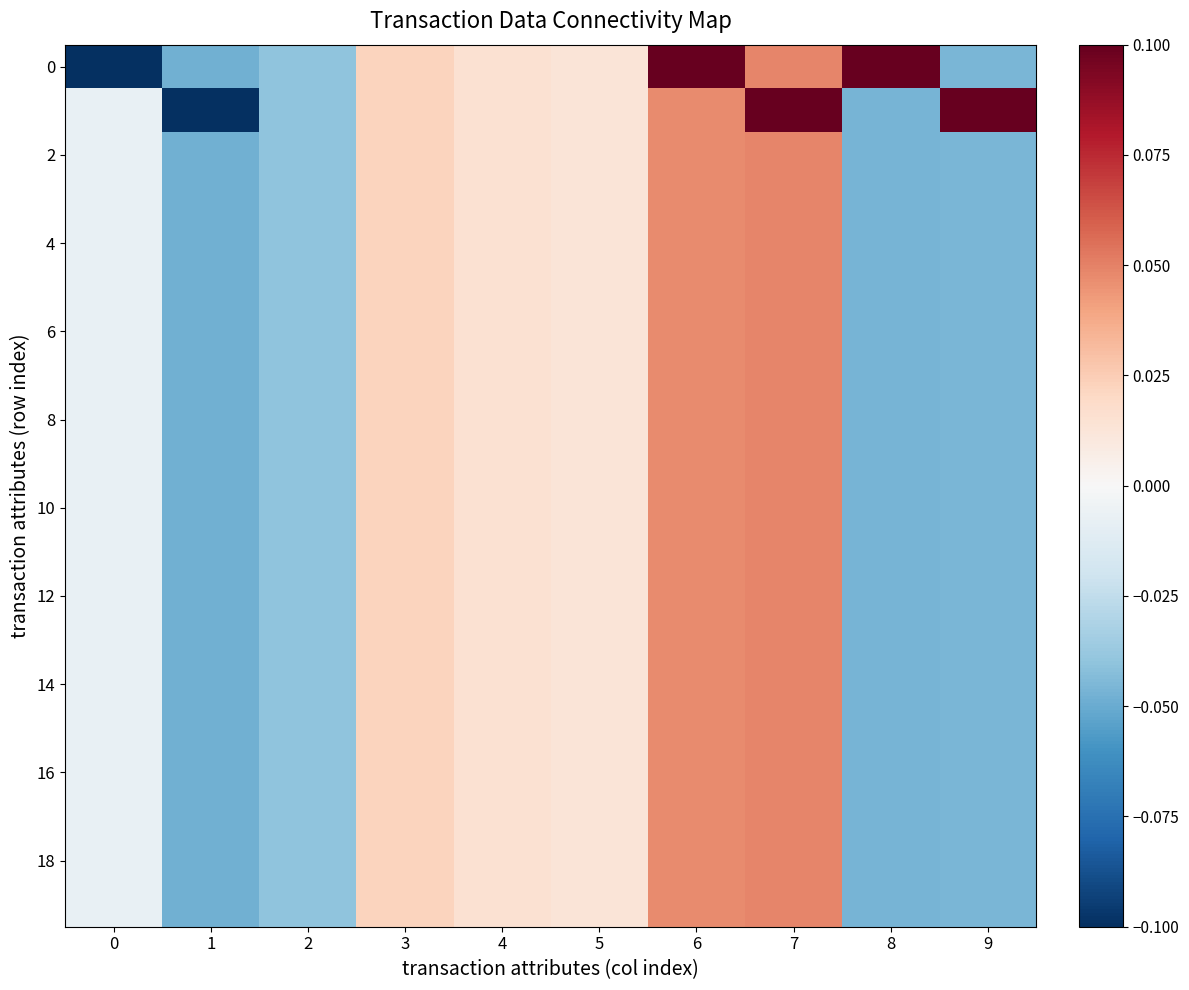

Which has a higher value, 5 or 2?

5